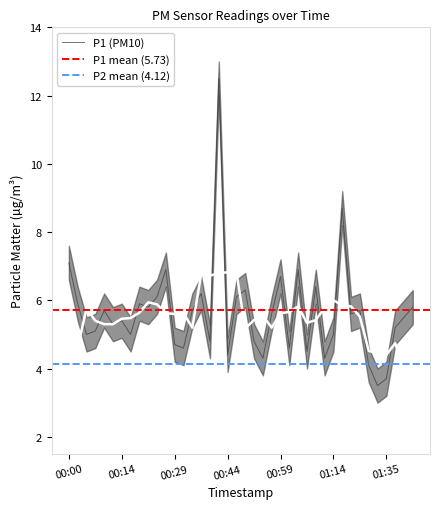

At which category does the data reach its first local peak?

00:09